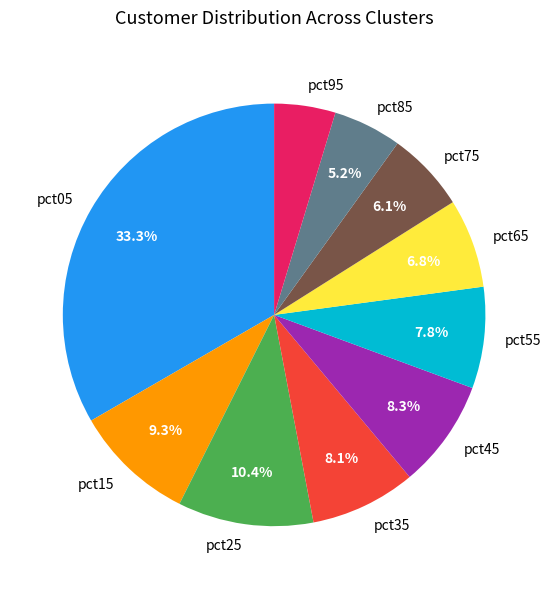

Is it true that pct75 is 1% of the pie?

False